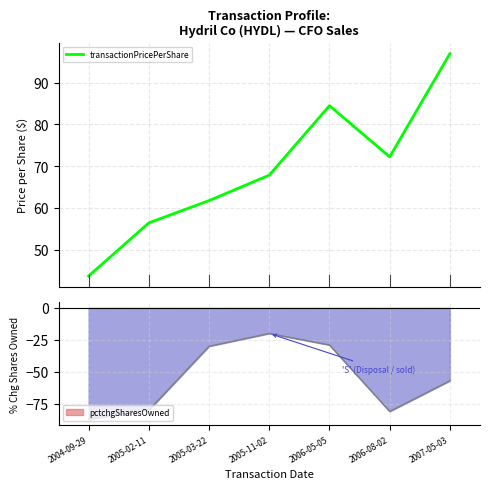

What is the label of the 2nd point from the left?

2005-02-11